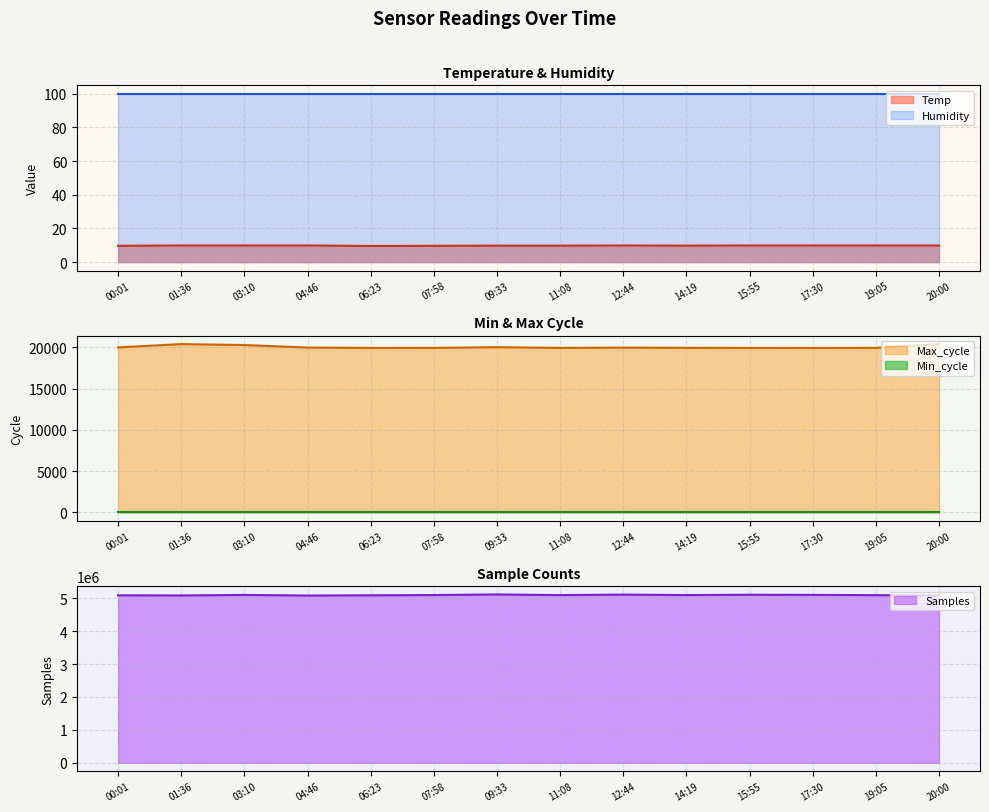

At which label does Max_cycle first exceed 19951?

00:01